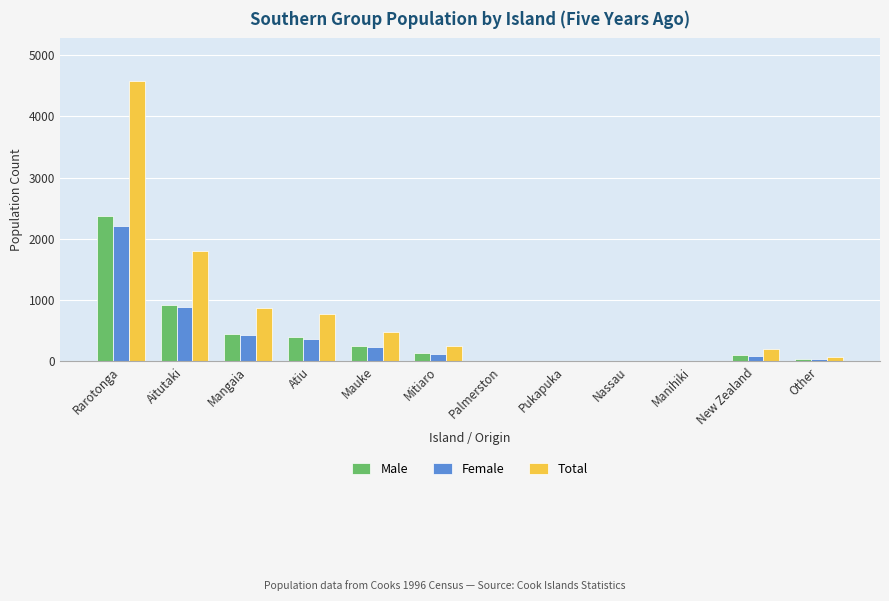

Is it true that Total equals 4583 at Rarotonga?

True